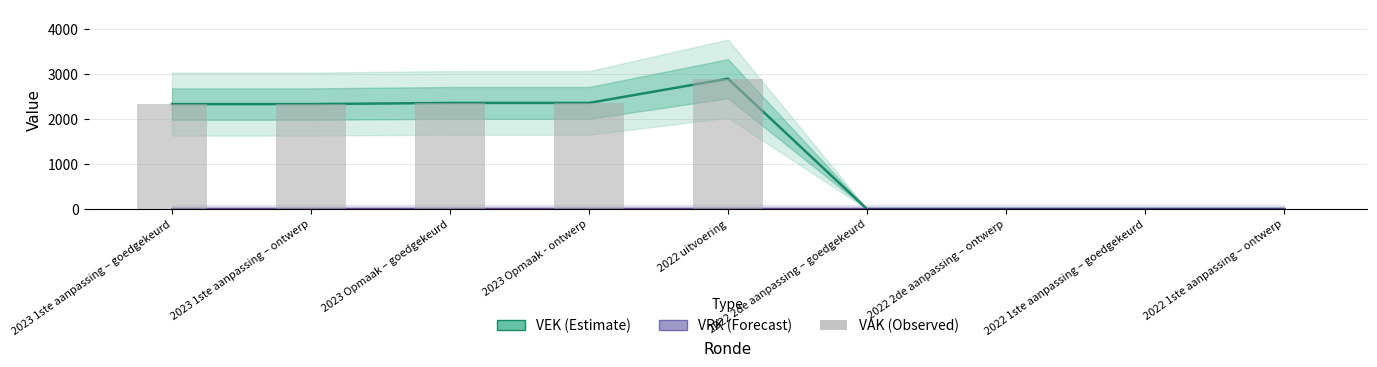

Which series has the largest range (max minus min)?

VEK